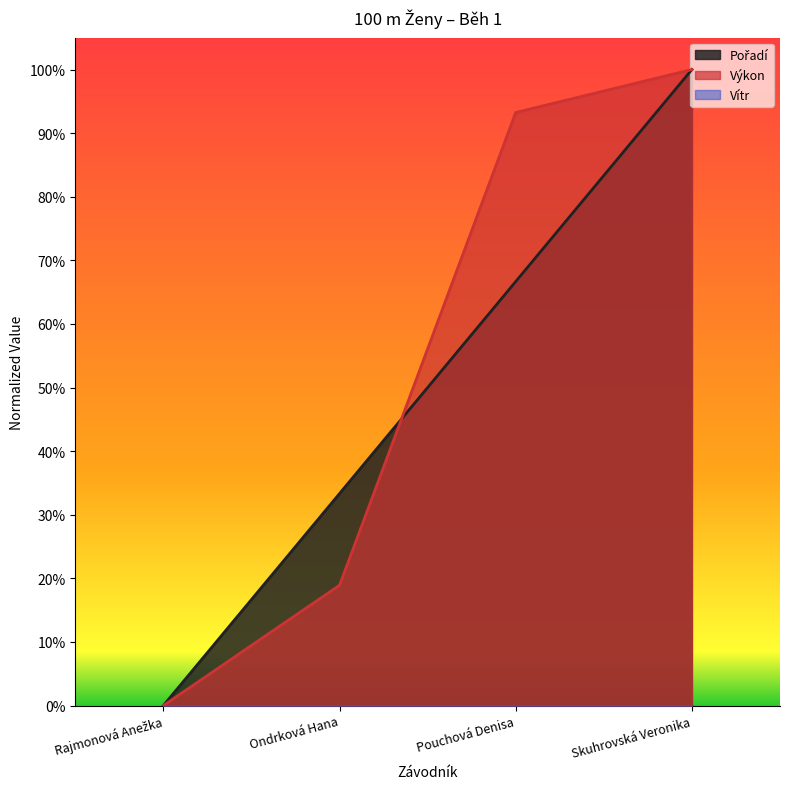

At how many categories does at least one series exceed 0?

3